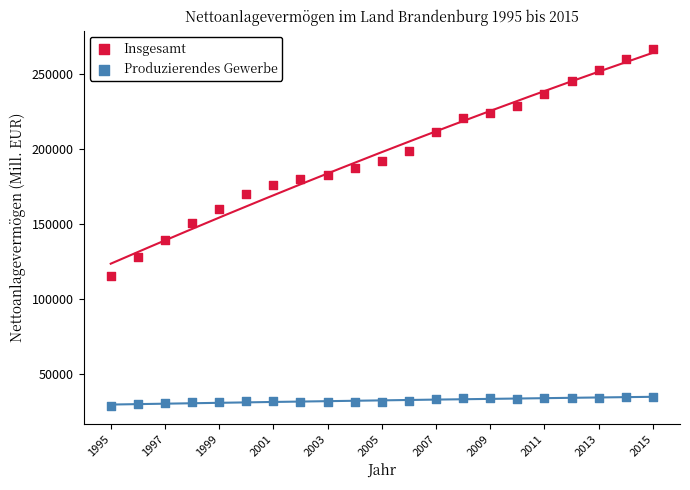

Which series contains the lowest Y value?

Produzierendes Gewerbe